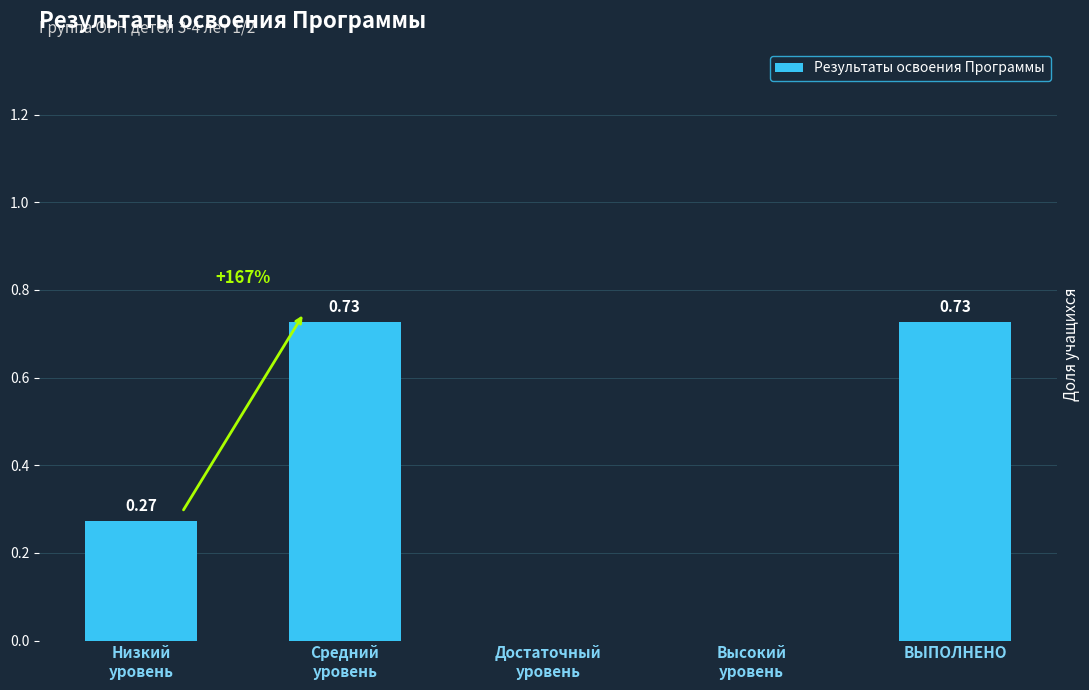

Does the chart contain stacked bars?

No